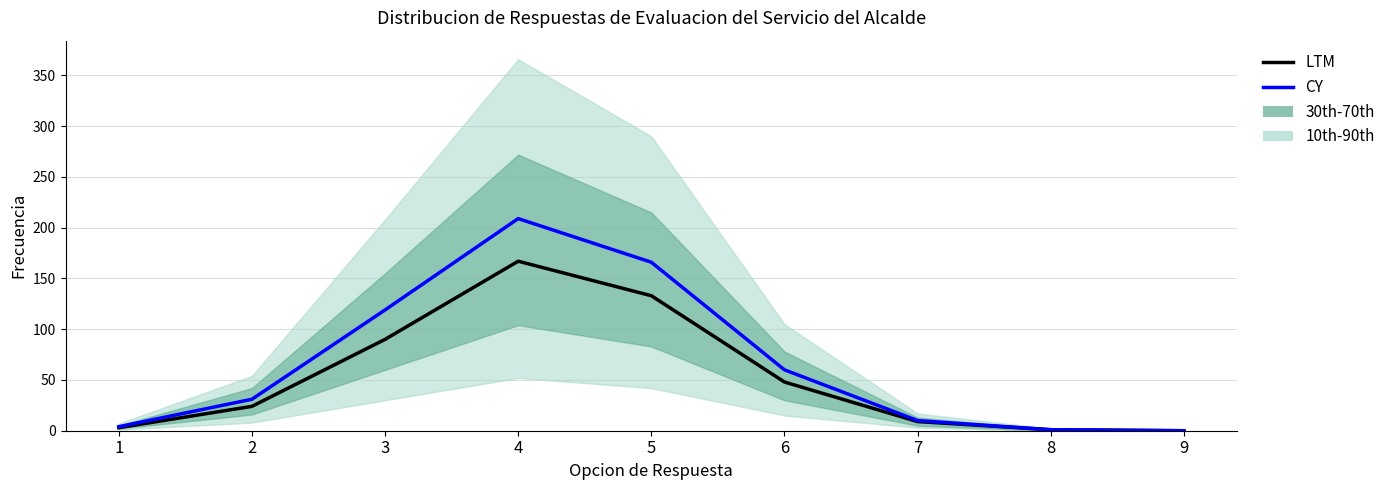

True or false: CY and LTM intersect in this chart.

False